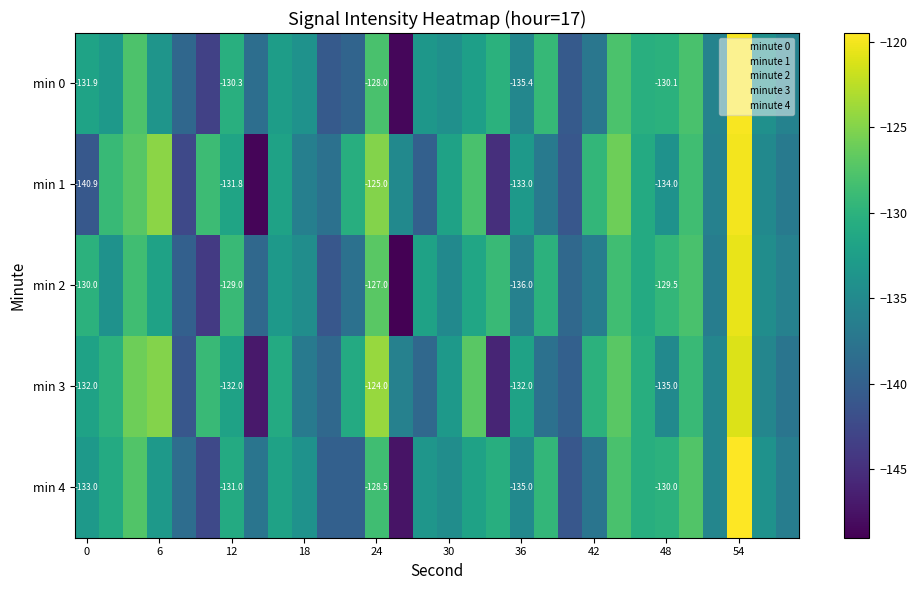

The min 4 series shows -68.9 at 30. True or false?

False